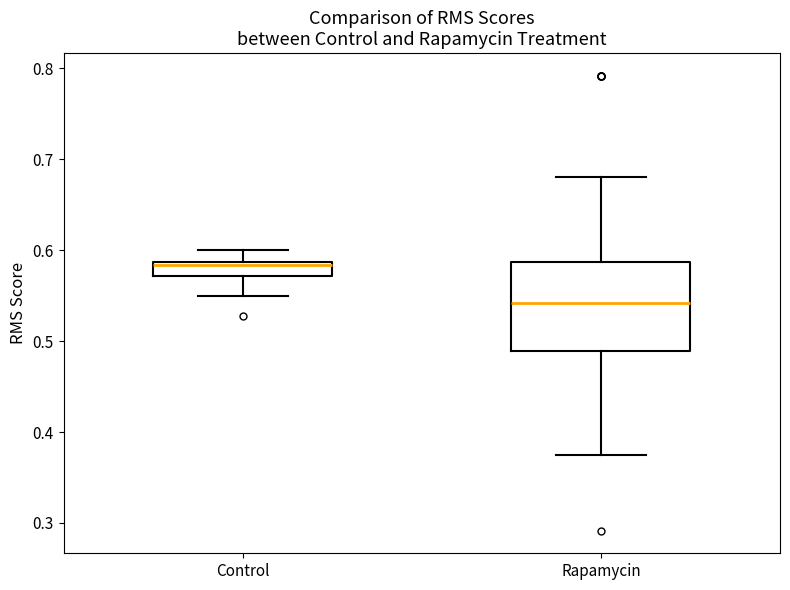

Which box has the highest median line?

Control